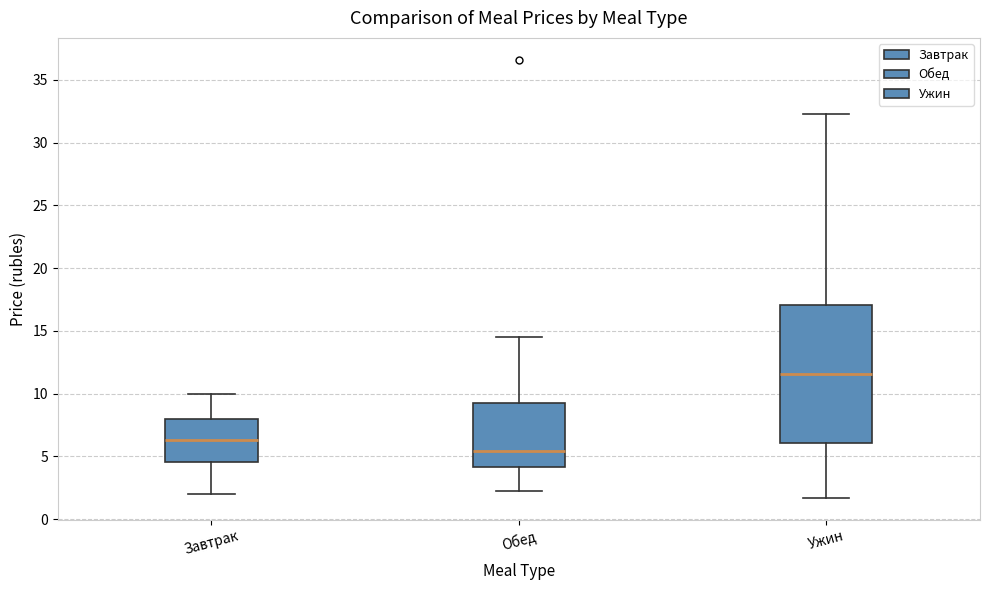

Comparing the boxes themselves (not the whiskers), which one is the tallest?

Ужин